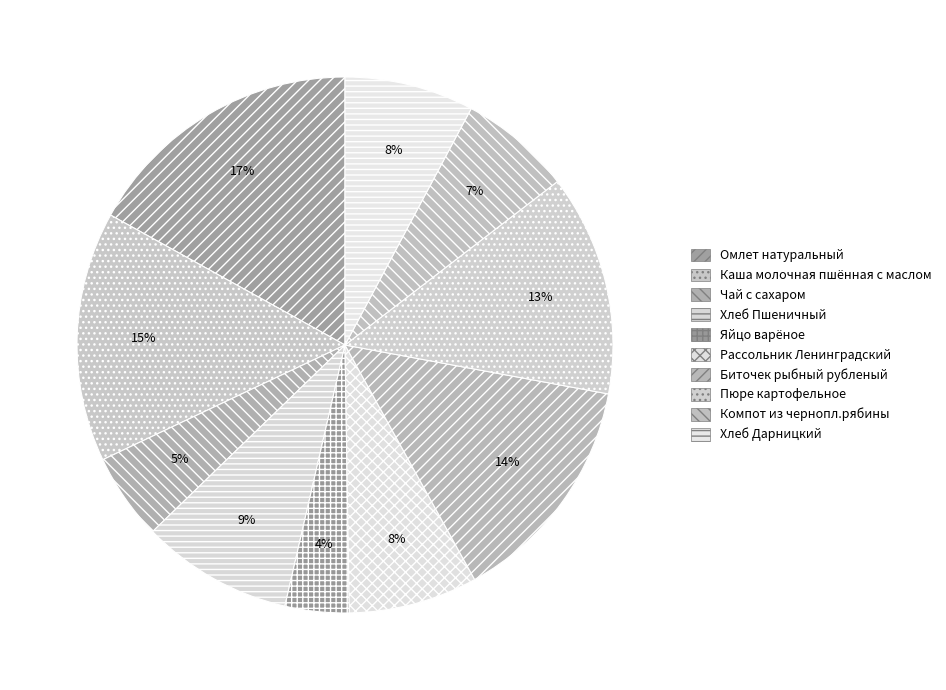

Count the number of slices in the pie.

10